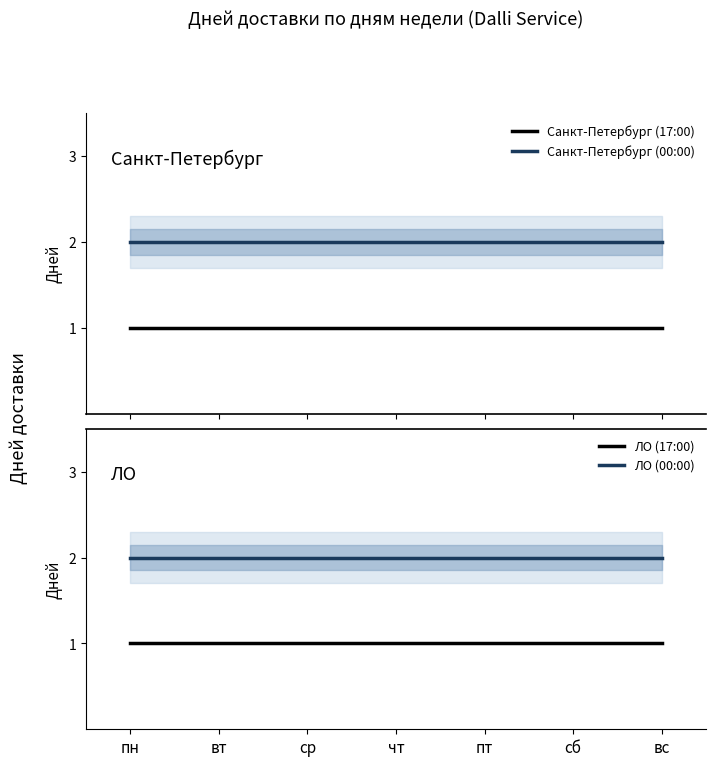

True or false: ЛО (00:00) and Санкт-Петербург (00:00) cross at least once.

False